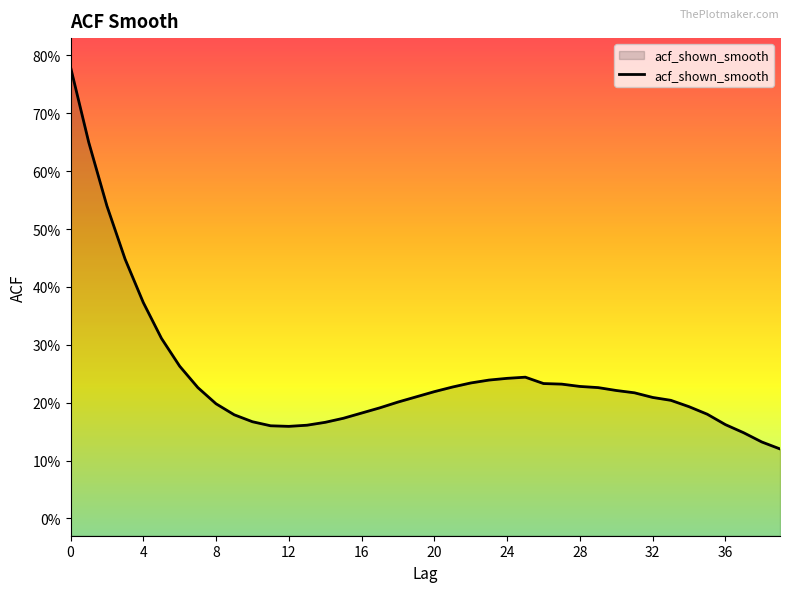

Reading left to right, what are all the values shown in this chart?

0=0.8	1=0.7	2=0.5	3=0.4	4=0.4	5=0.3	6=0.3	7=0.2	8=0.2	9=0.2	10=0.2	11=0.2	12=0.2	13=0.2	14=0.2	15=0.2	16=0.2	17=0.2	18=0.2	19=0.2	20=0.2	21=0.2	22=0.2	23=0.2	24=0.2	25=0.2	26=0.2	27=0.2	28=0.2	29=0.2	30=0.2	31=0.2	32=0.2	33=0.2	34=0.2	35=0.2	36=0.2	37=0.1	38=0.1	39=0.1